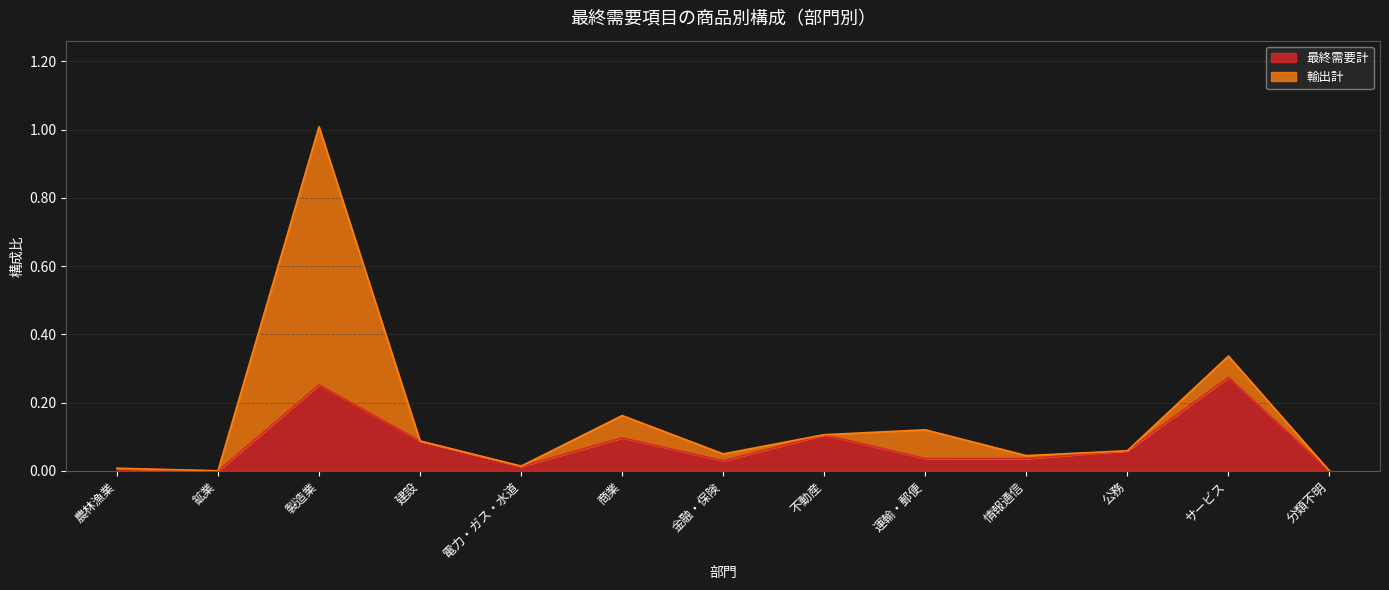

How many interior local peaks (higher than both neighbors) does the data have?

4